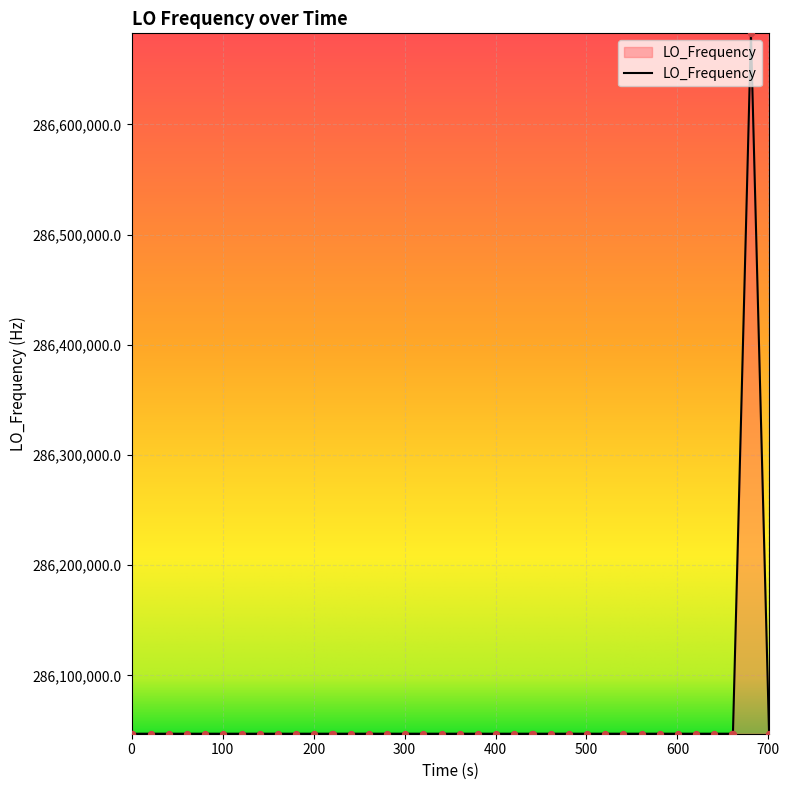

What is the greatest value displayed?

286682710.3